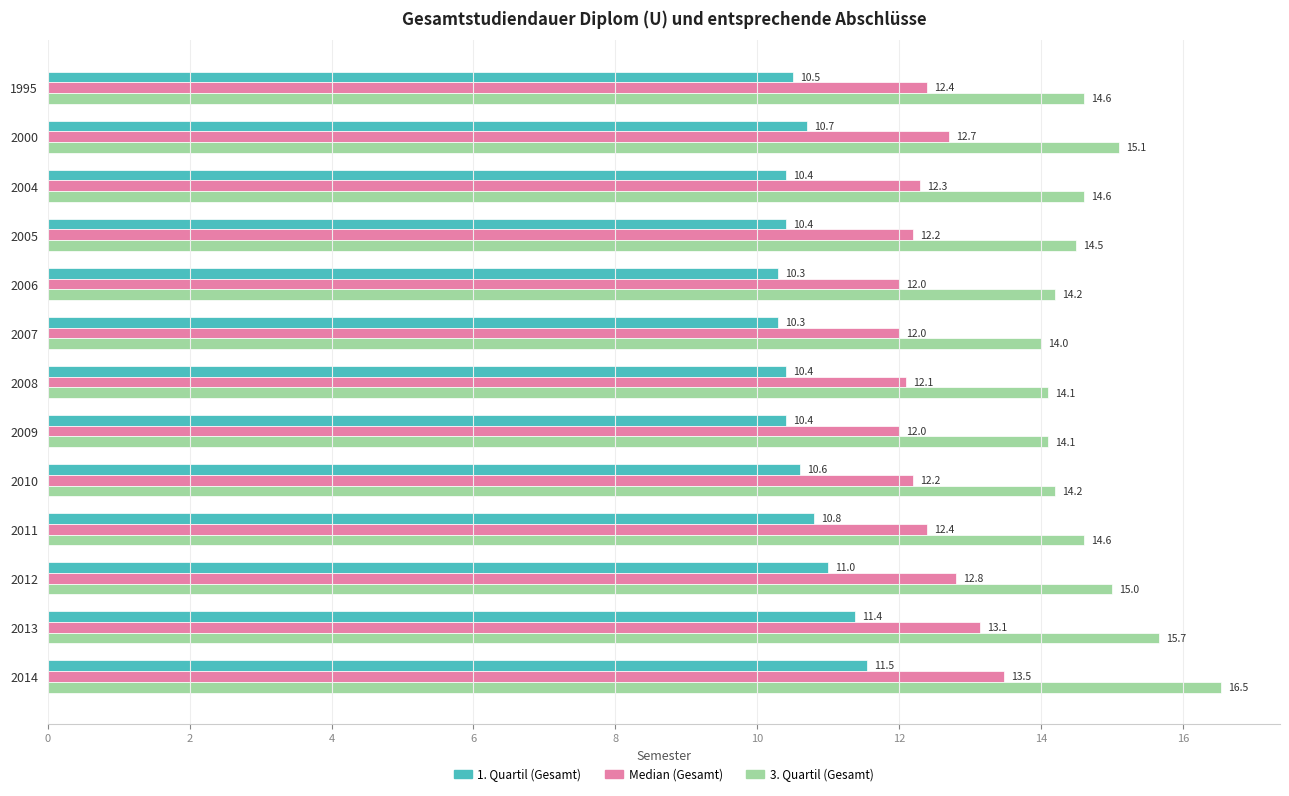

At how many categories does at least one series exceed 10?

13